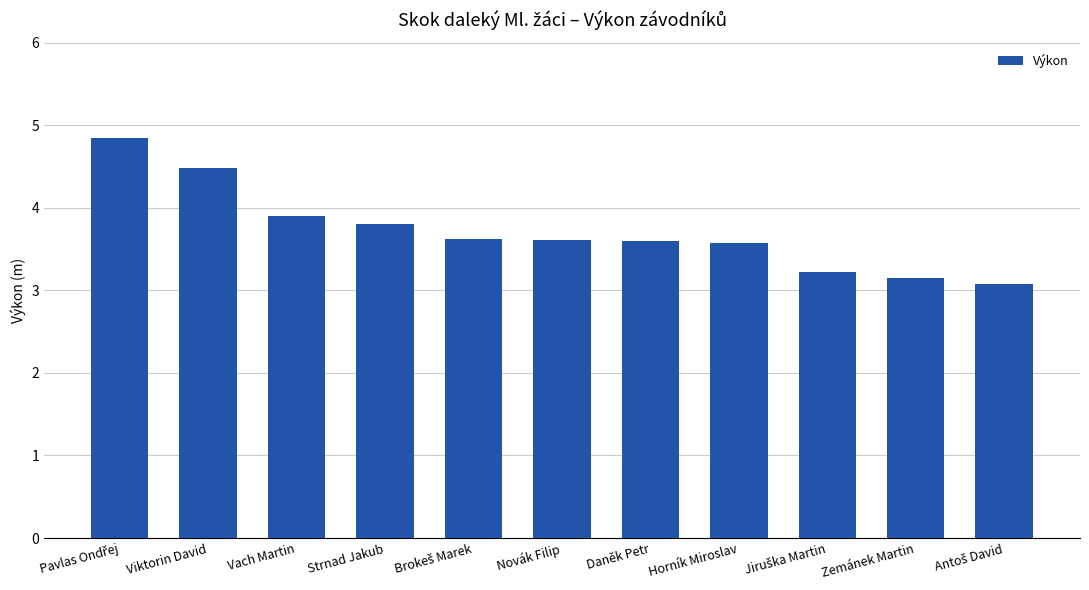

What is the label of the 8th bar from the right?

Strnad Jakub